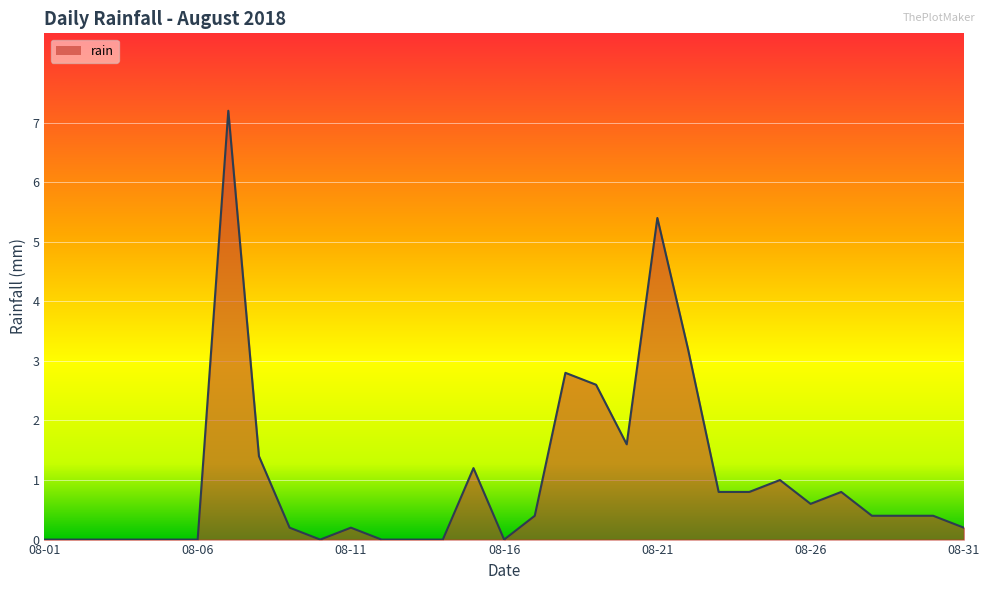

What is the maximum value shown in the chart?

7.2